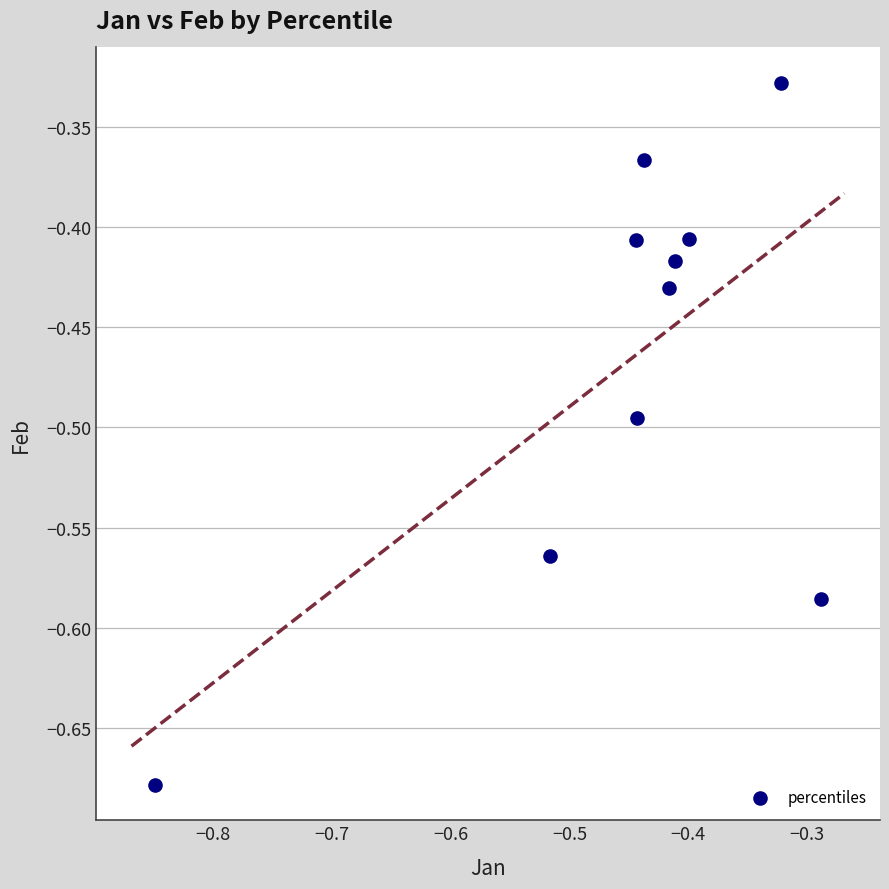

What is the range of X values (max minus min)?

0.6